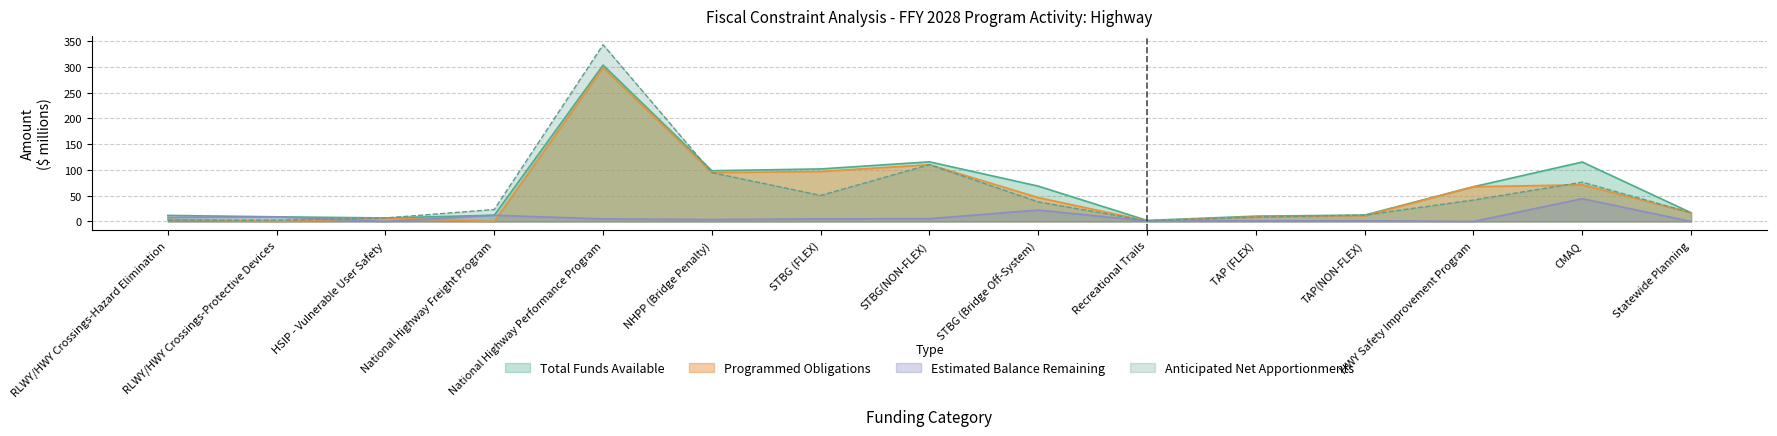

At which category does the chart reach its peak across all series?

National Highway Performance Program